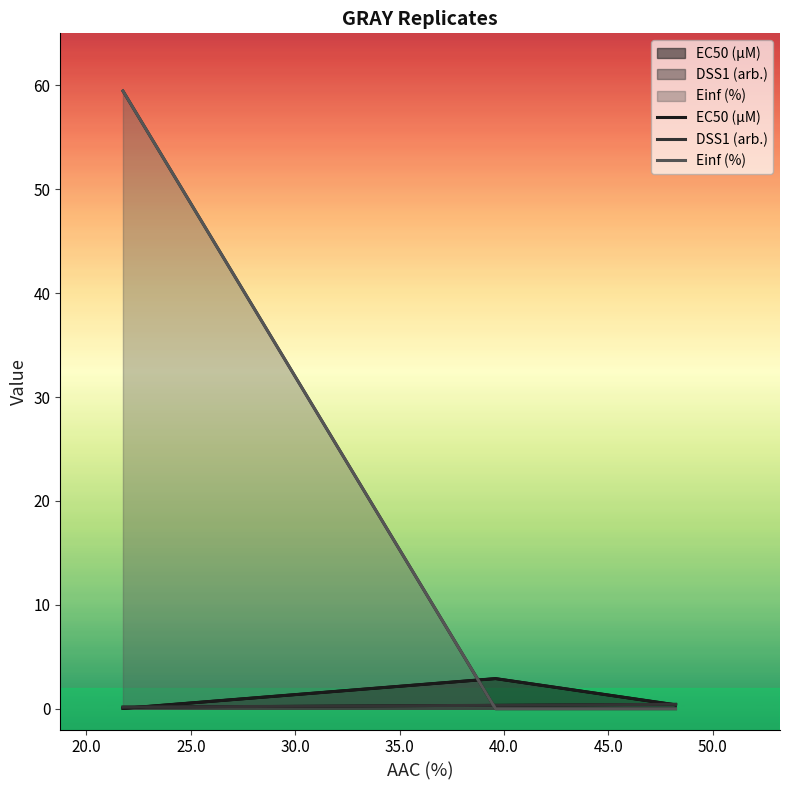

How many lines are shown in the chart?

3